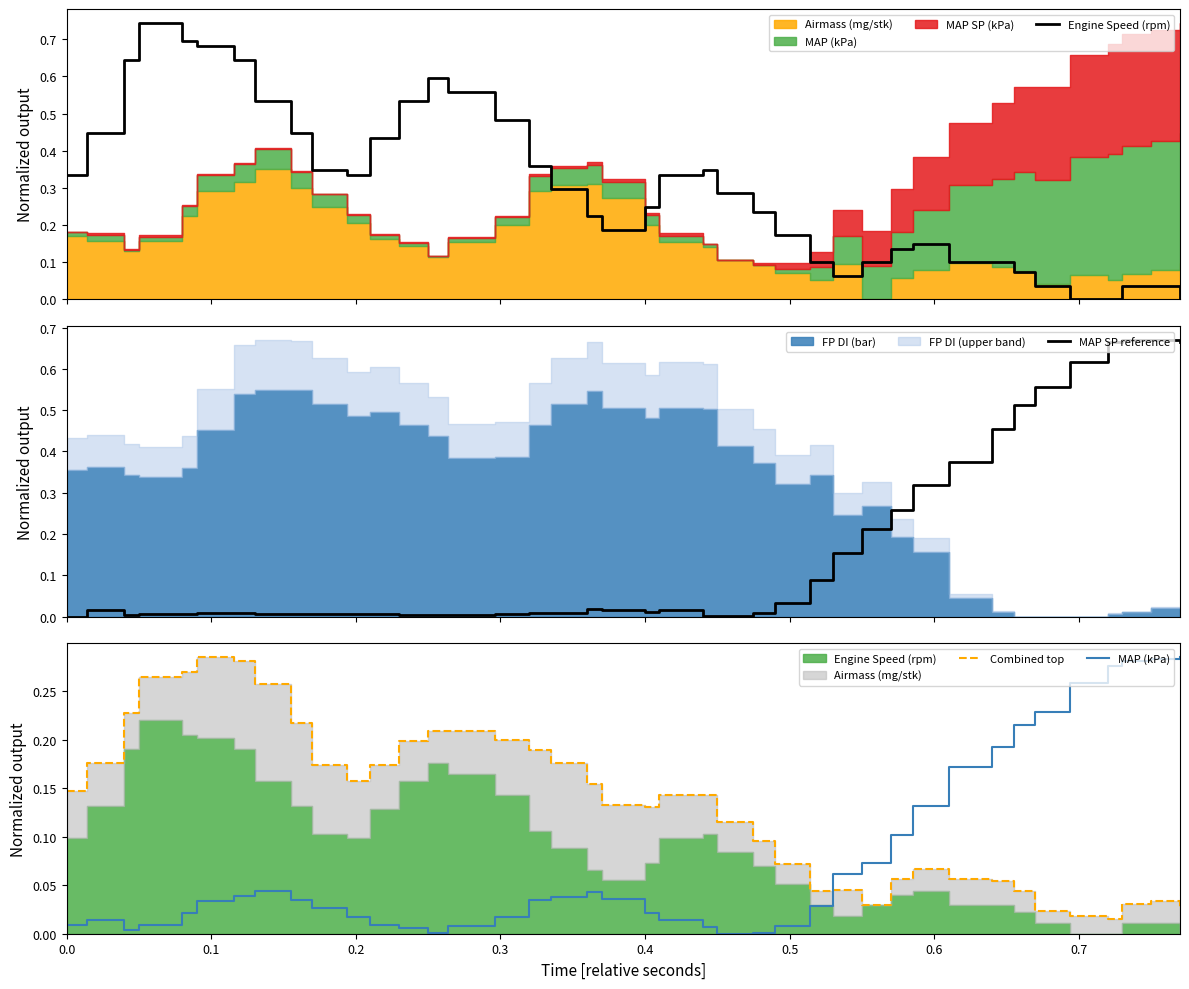

Where is the first local maximum for MAP (kPa)?

0.1